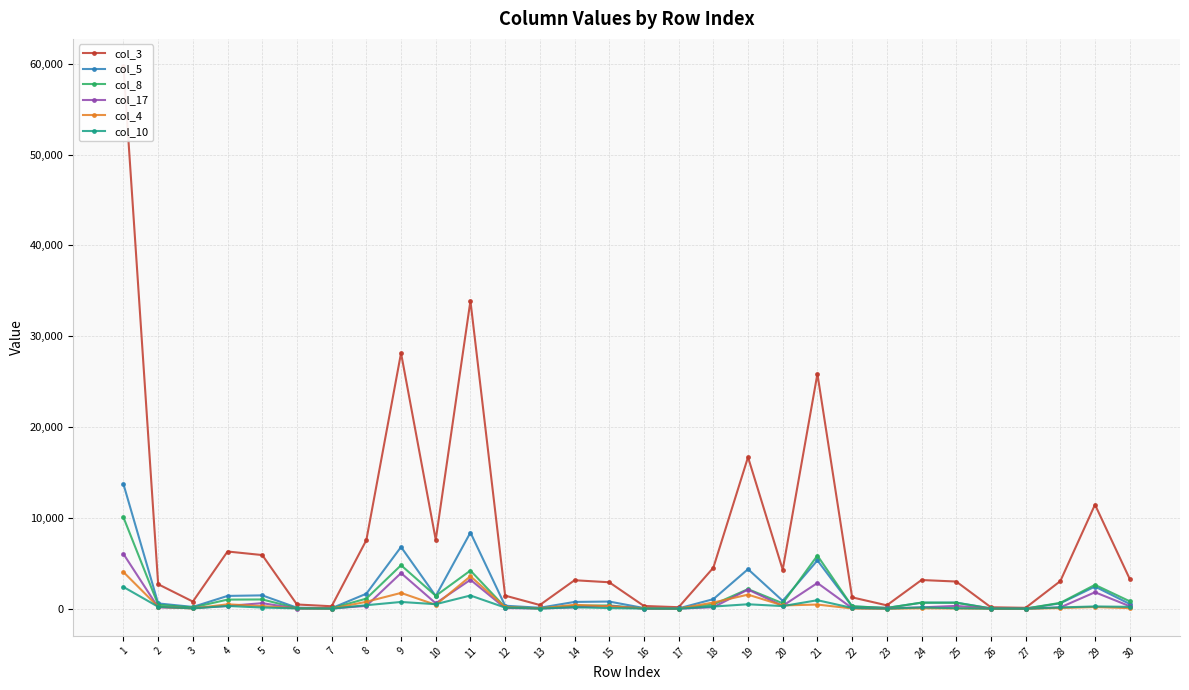

True or false: col_10 and col_4 intersect in this chart.

True